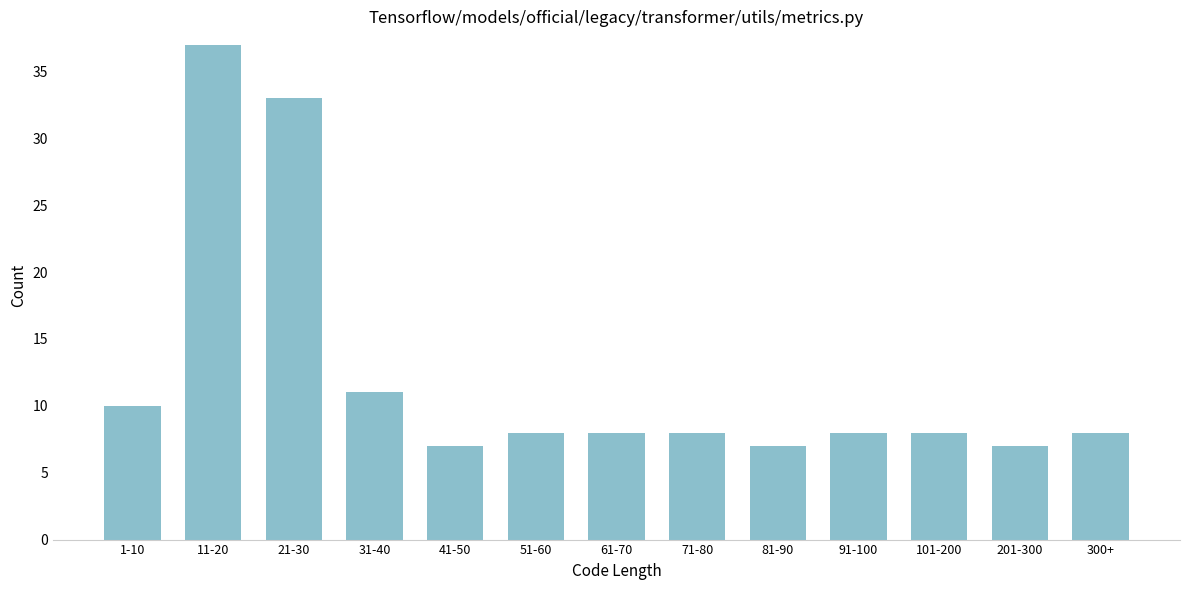

Reading left to right, extract all data points from this chart.

1-10=10	11-20=37	21-30=33	31-40=11	41-50=7	51-60=8	61-70=8	71-80=8	81-90=7	91-100=8	101-200=8	201-300=7	300+=8